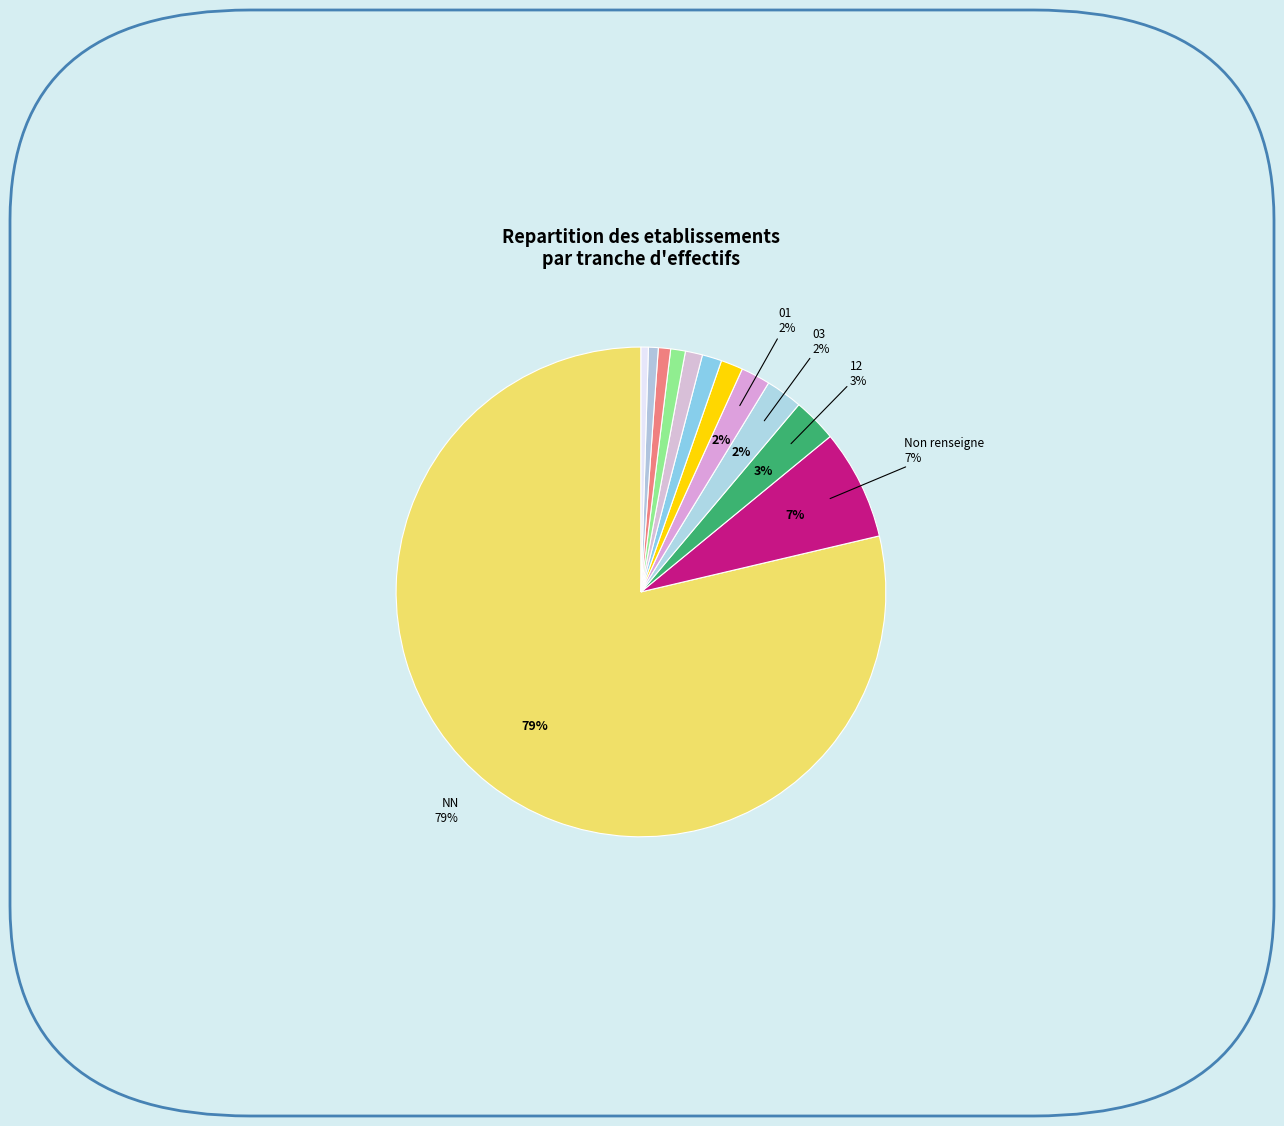

Which slice is the smallest?

41